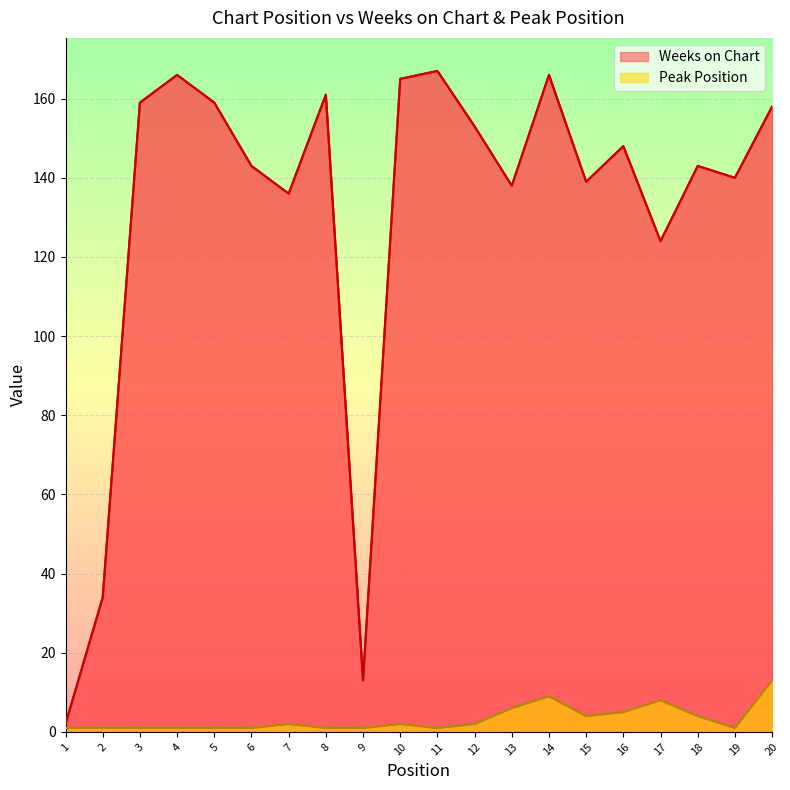

List the series in order of their overall mean, highest first.

Weeks on Chart, Peak Position